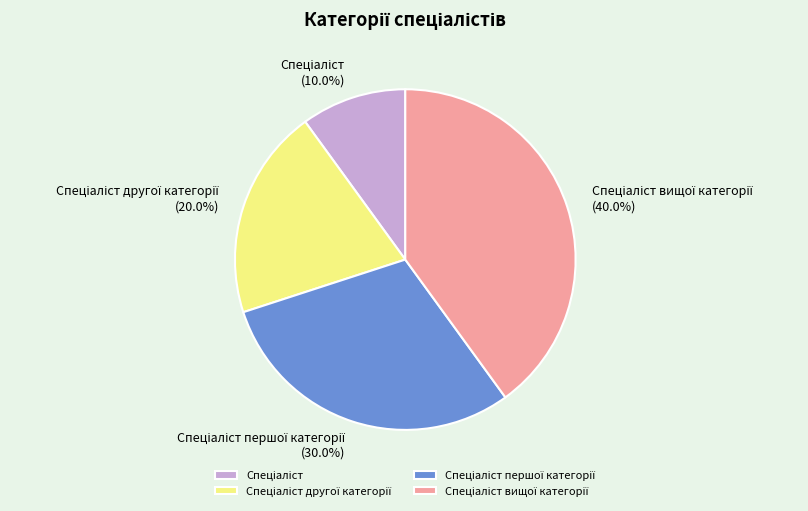

Is there a majority slice in this chart?

No